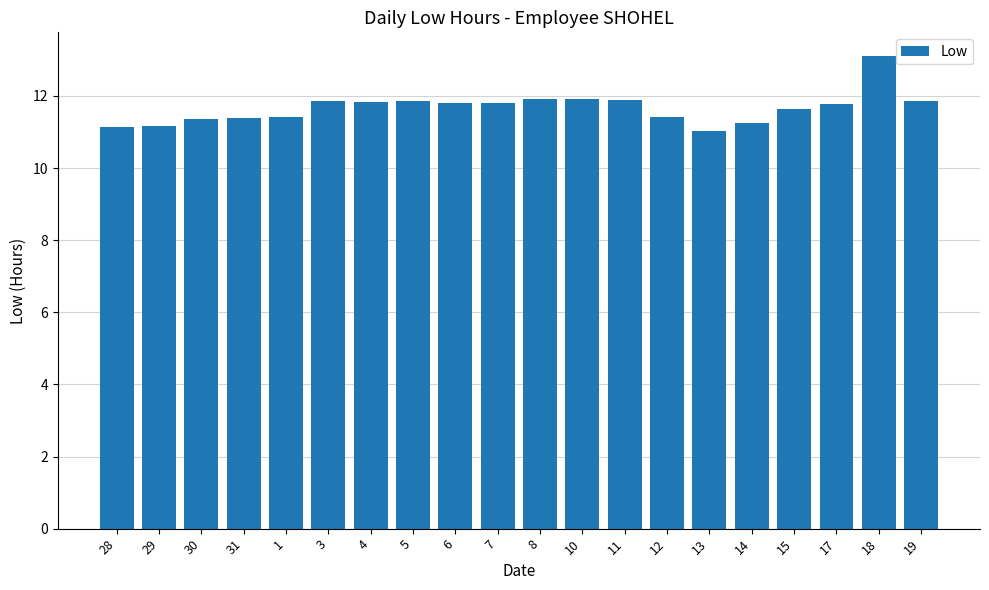

Does the chart contain any negative values?

No